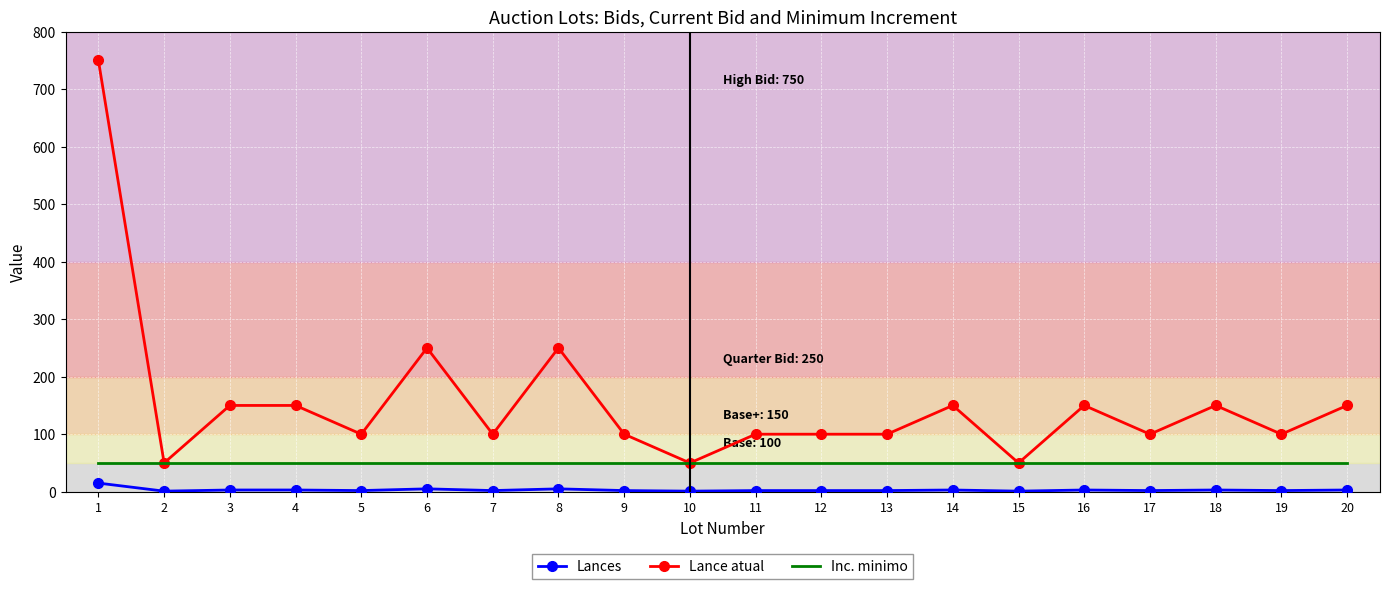

What is the maximum value for Lance atual?

750